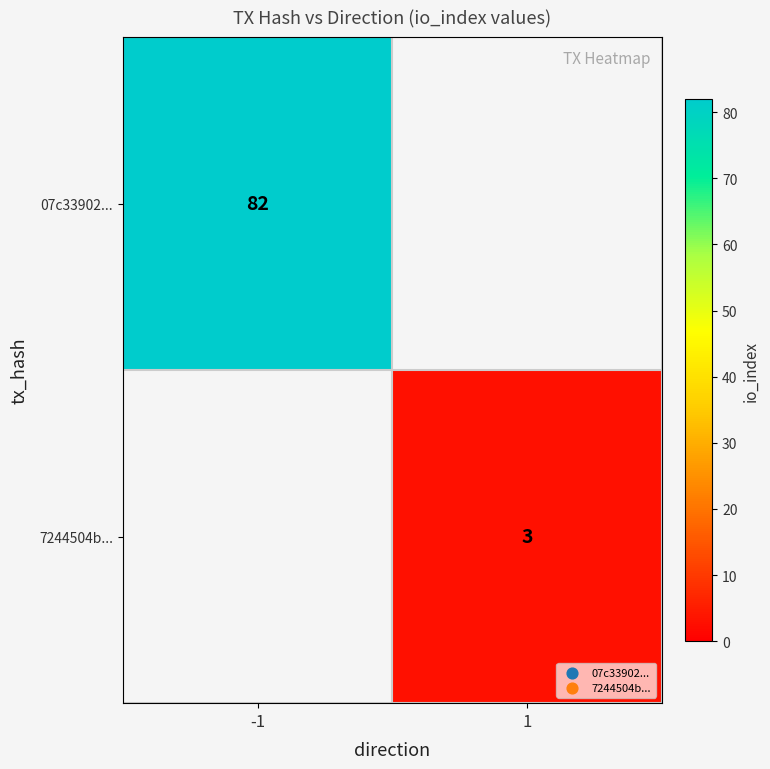

The value of 07c33902... at -1 is 135. True or false?

False